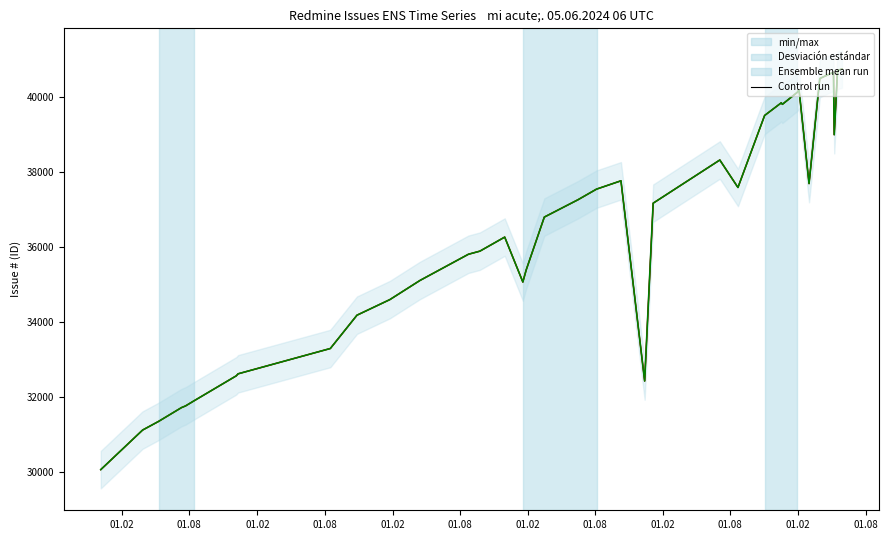

How many data points in min/max are above 36794?

18